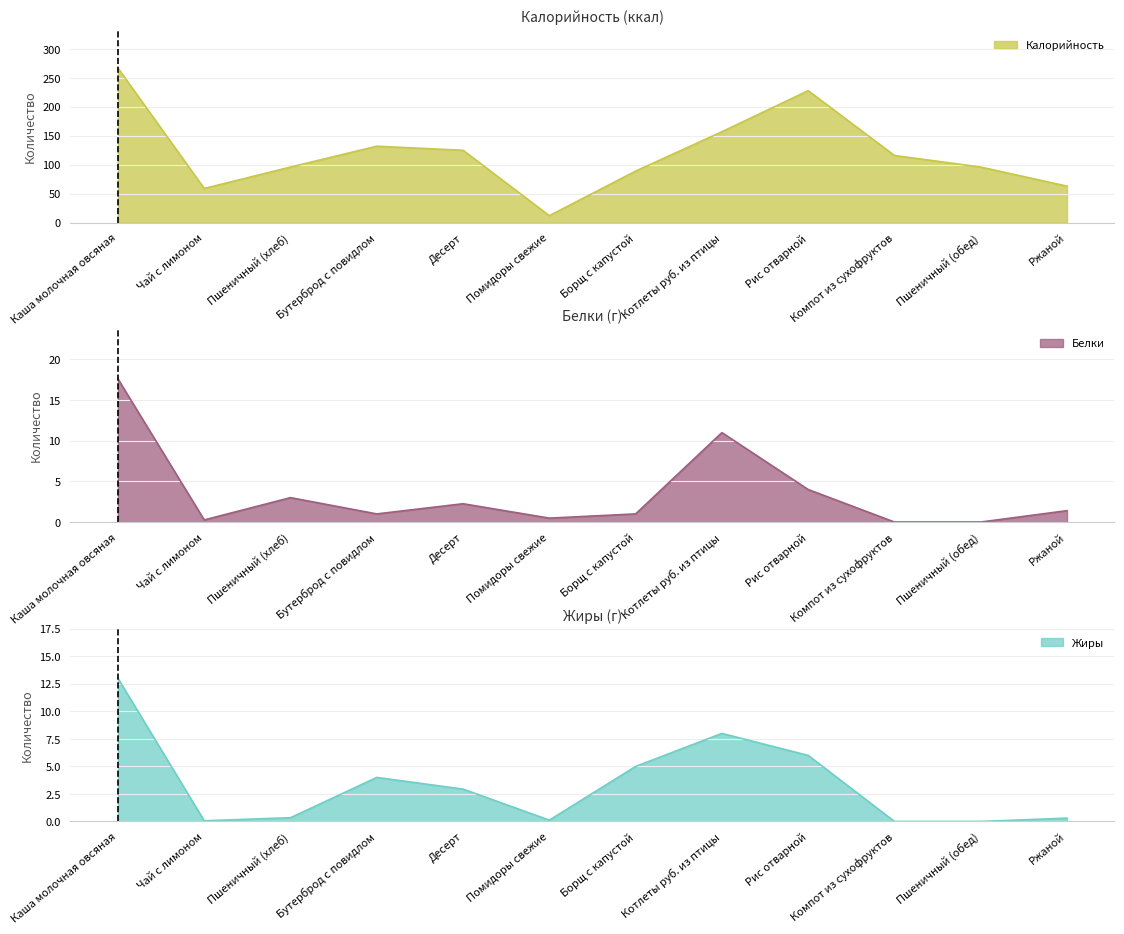

What is the label of the 5th point from the right?

Котлеты руб. из птицы